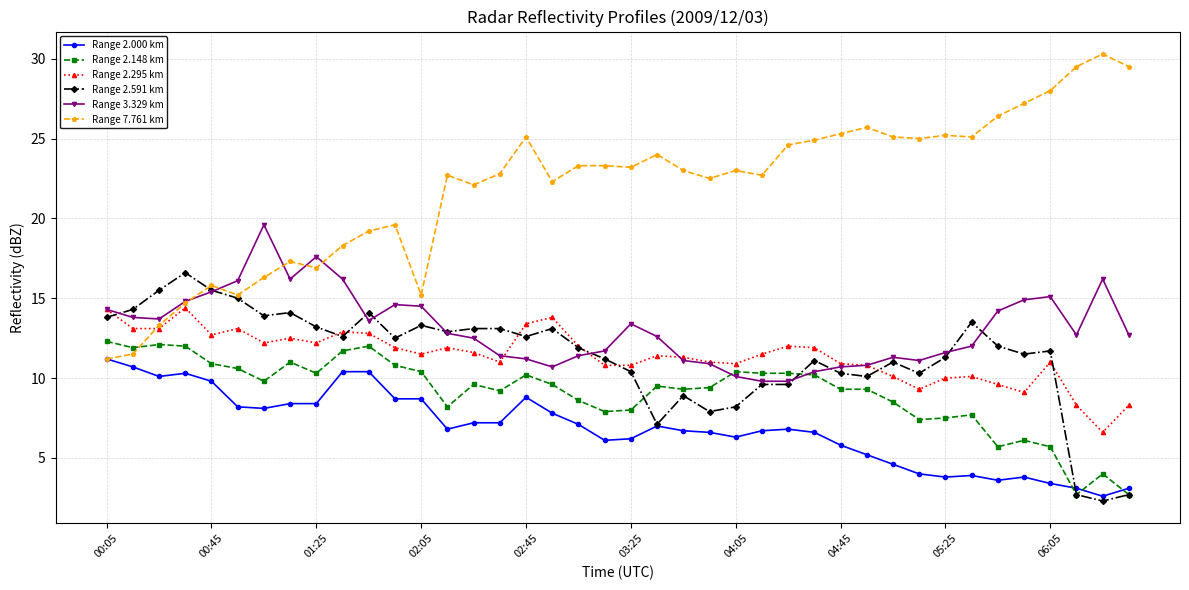

What is the value of the Range 2.148 km point at the 24th from the left?

9.4